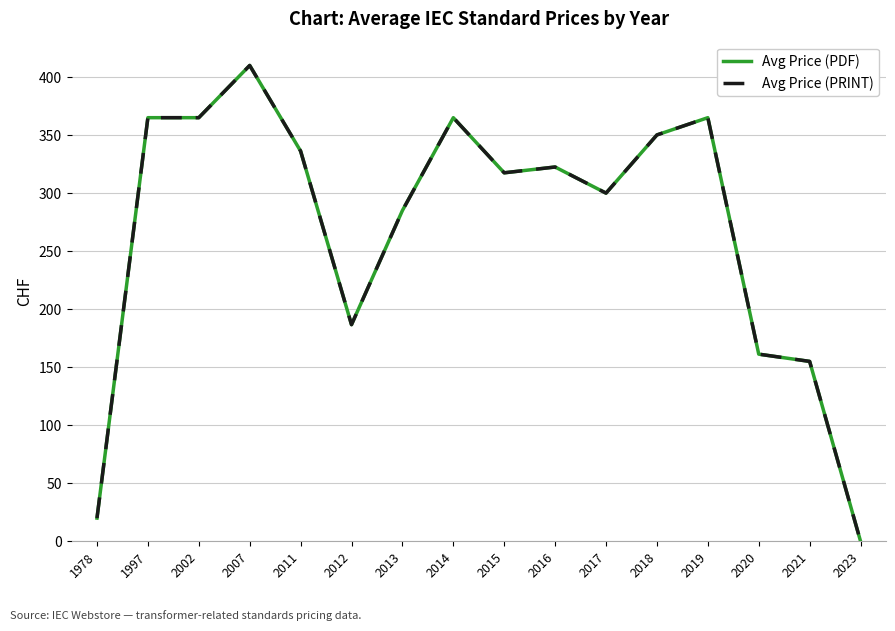

True or false: Avg Price (PRINT) and Avg Price (PDF) intersect in this chart.

False